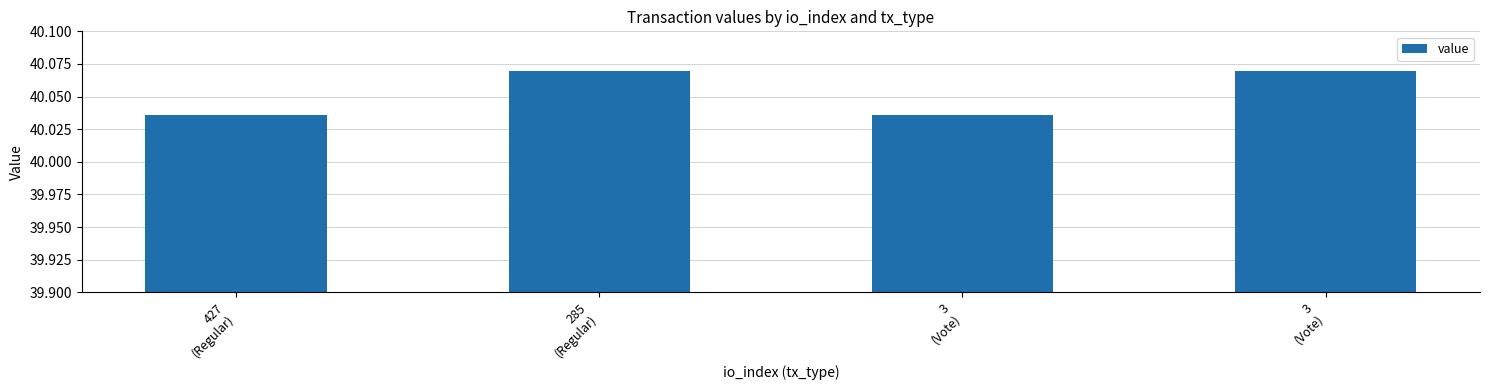

What is the label of the 4th bar from the right?

427
(Regular)